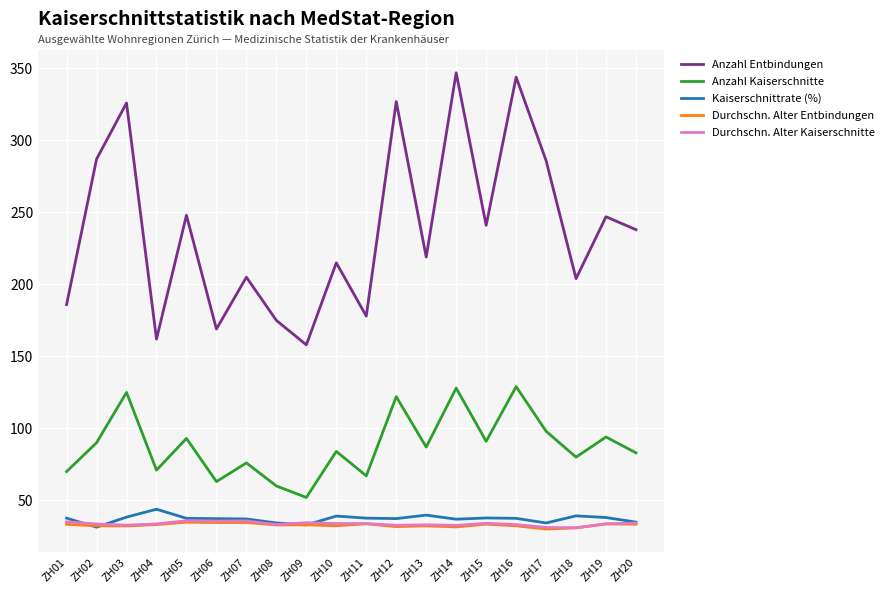

What is the total value across all series at ZH11?

350.2